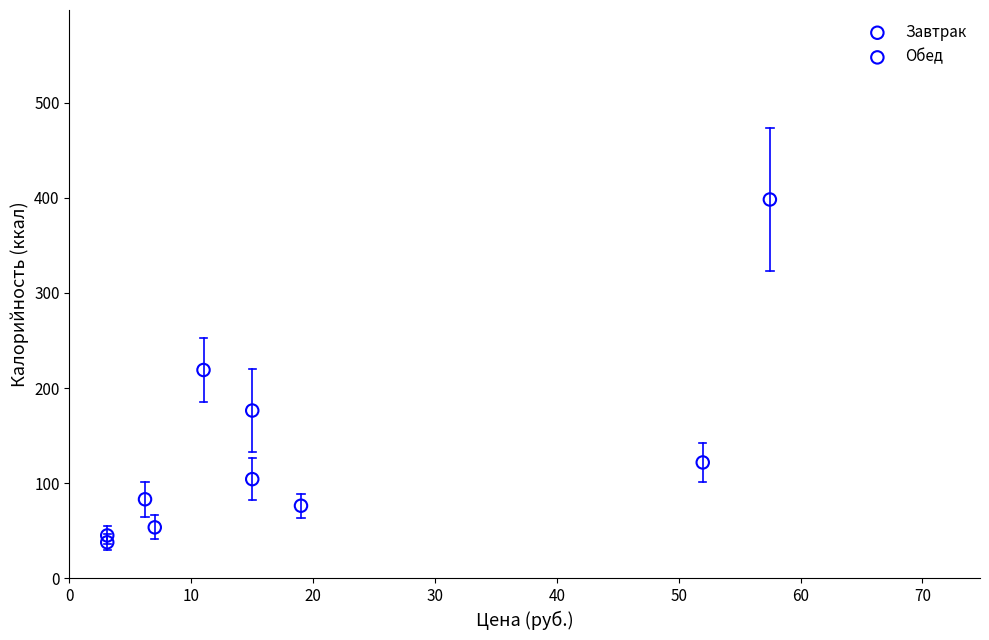

Which series has the largest Y range (max minus min)?

Завтрак